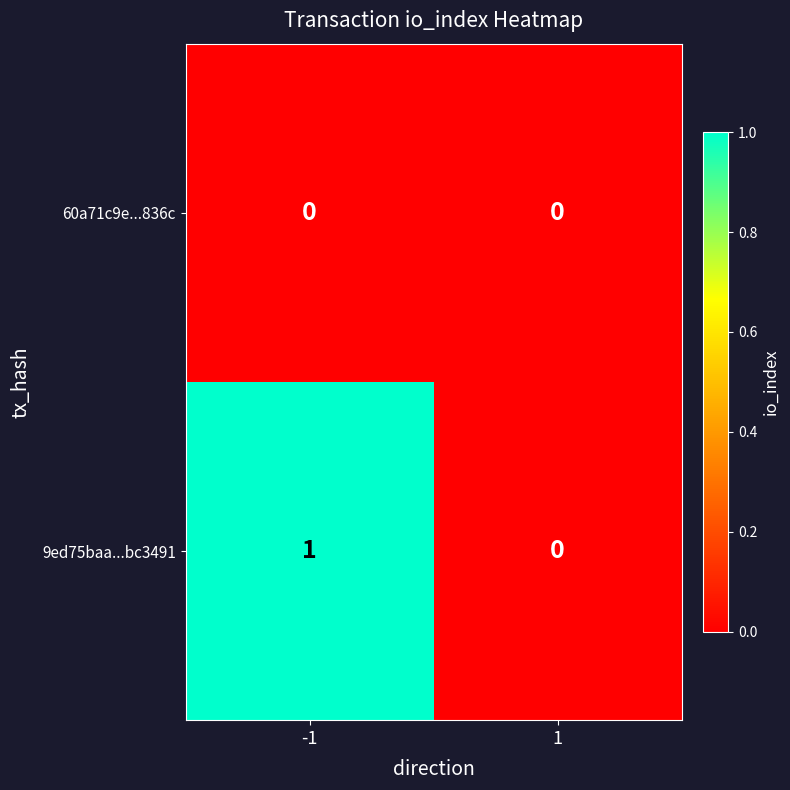

Is it true that 9ed75baa...bc3491 equals 1 at -1?

True